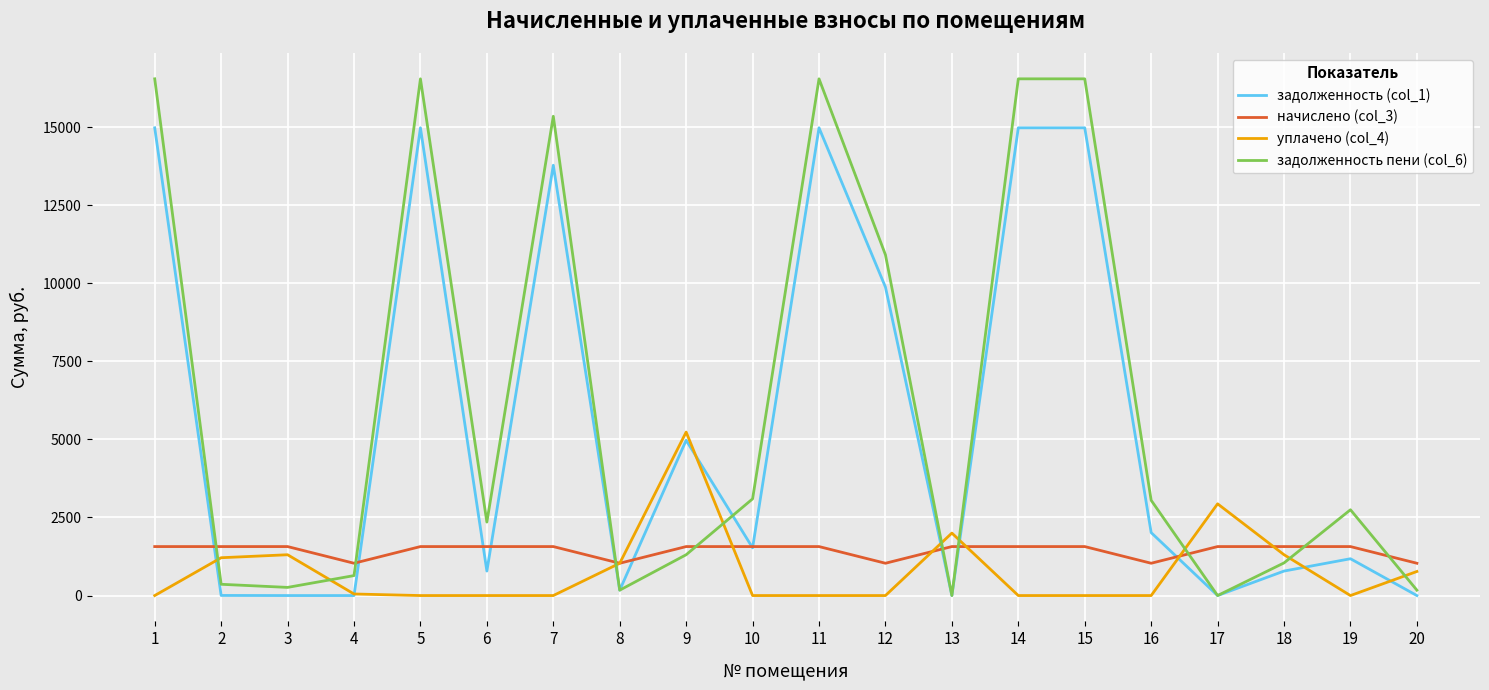

The value of уплачено (col_4) at 15 is -3263.4. True or false?

False